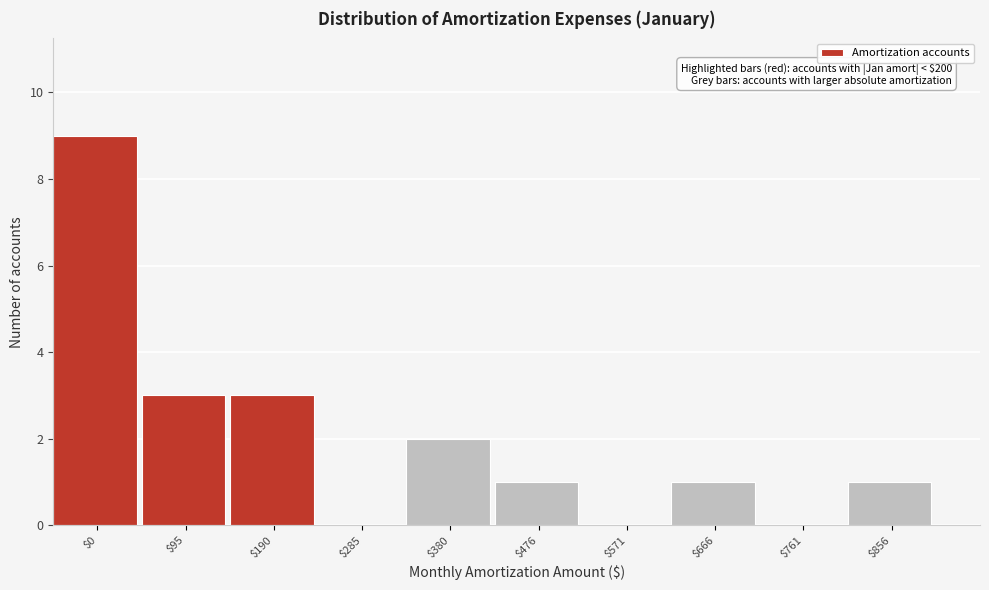

What is the sum of all values?

20